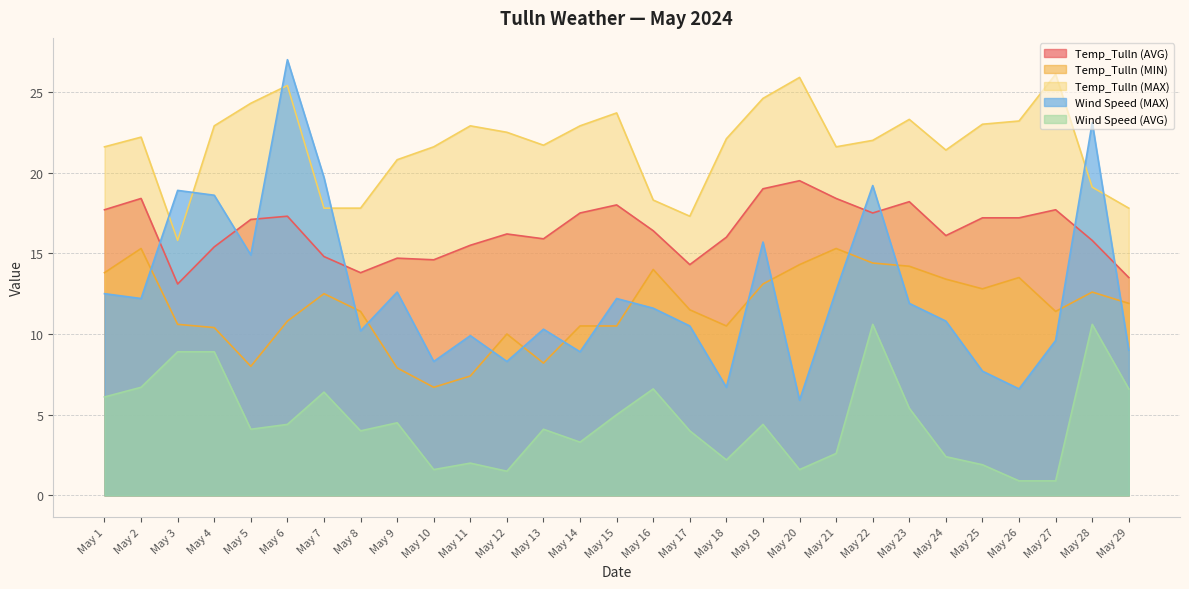

What value does the Wind Speed (AVG) series have at May 6?

4.4